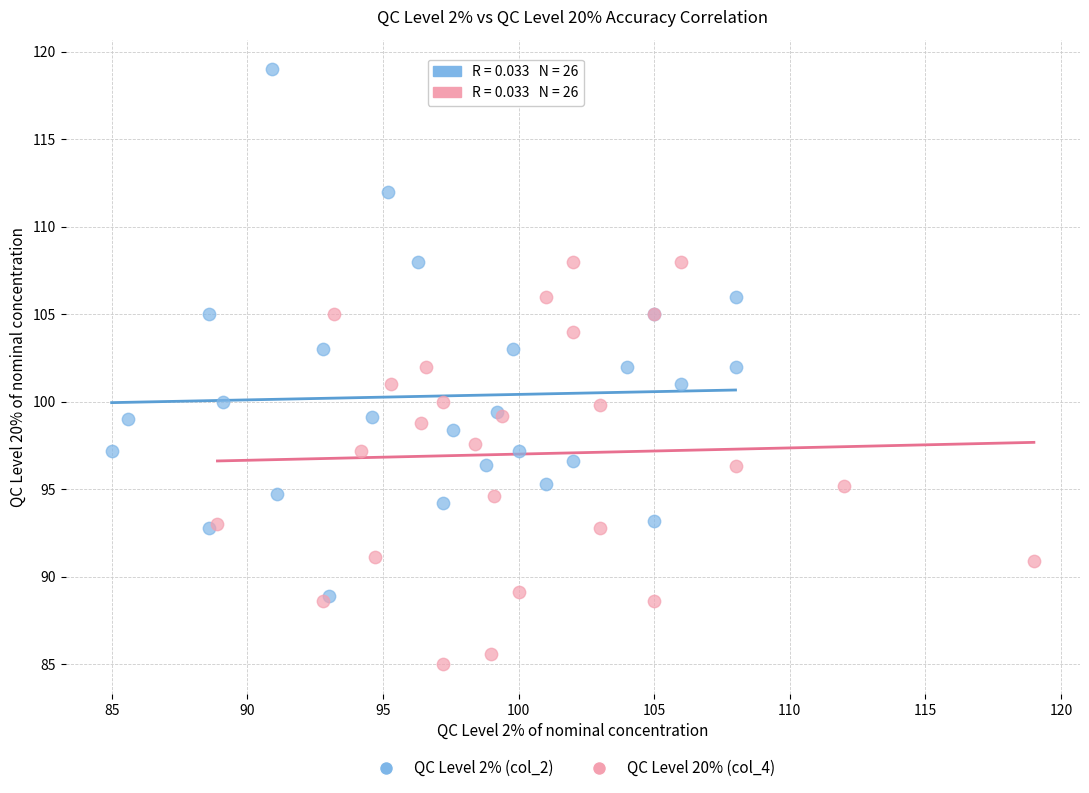

Which series contains the highest Y value?

QC Level 2% (col_2)